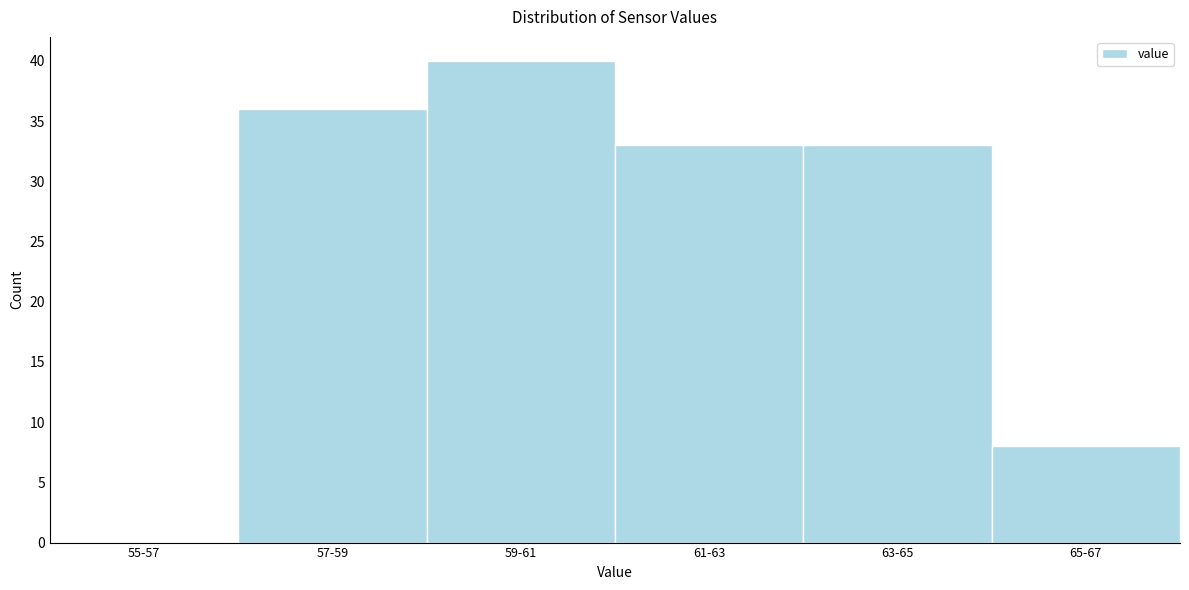

Reading left to right, extract all data points from this chart.

55-57=0	57-59=36	59-61=40	61-63=33	63-65=33	65-67=8